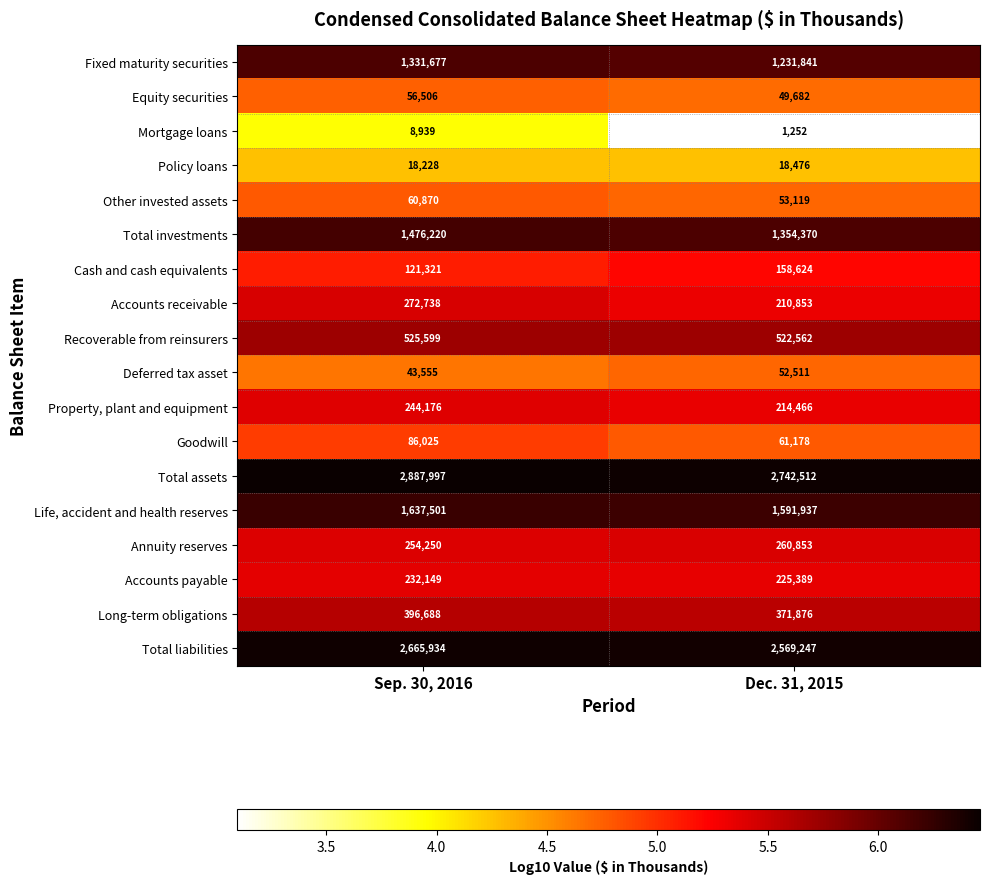

Rank the series at Dec. 31, 2015 from lowest to highest value.

Mortgage loans, Policy loans, Equity securities, Deferred tax asset, Other invested assets, Goodwill, Cash and cash equivalents, Accounts receivable, Property, plant and equipment, Accounts payable, Annuity reserves, Long-term obligations, Recoverable from reinsurers, Fixed maturity securities, Total investments, Life, accident and health reserves, Total liabilities, Total assets